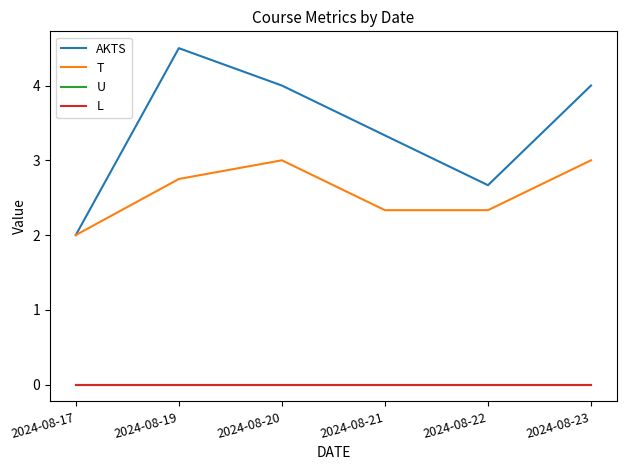

Does the chart display data point markers on the line(s)?

No